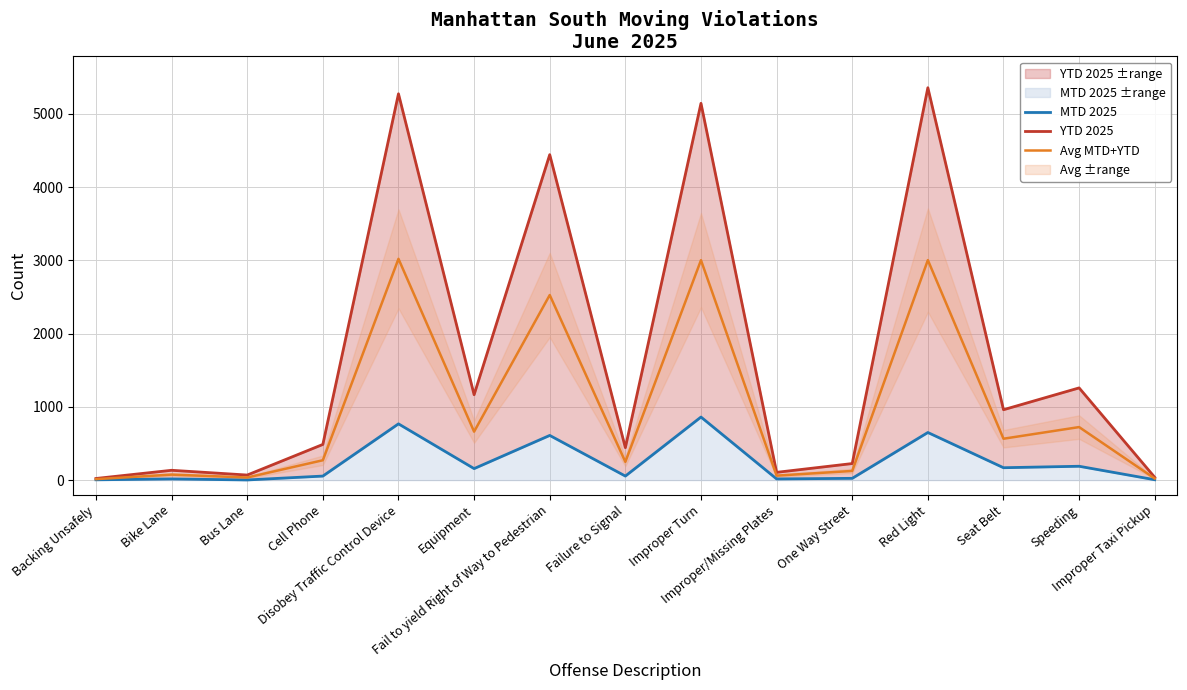

True or false: Avg MTD+YTD and MTD 2025 intersect in this chart.

False